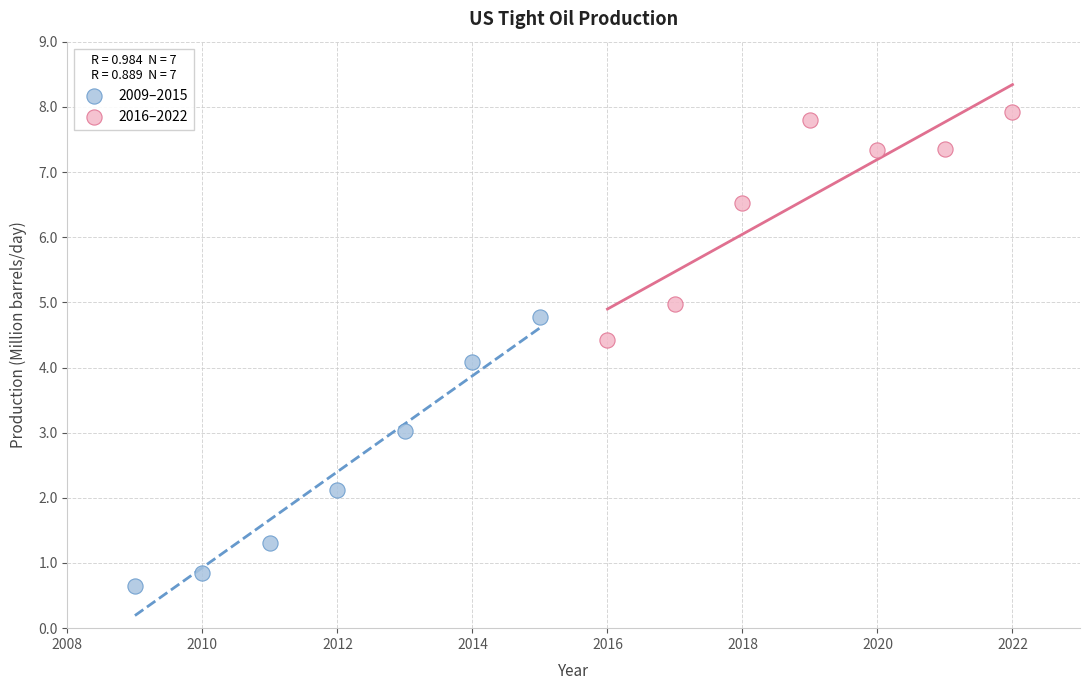

Which series reaches the minimum Y coordinate?

2009–2015